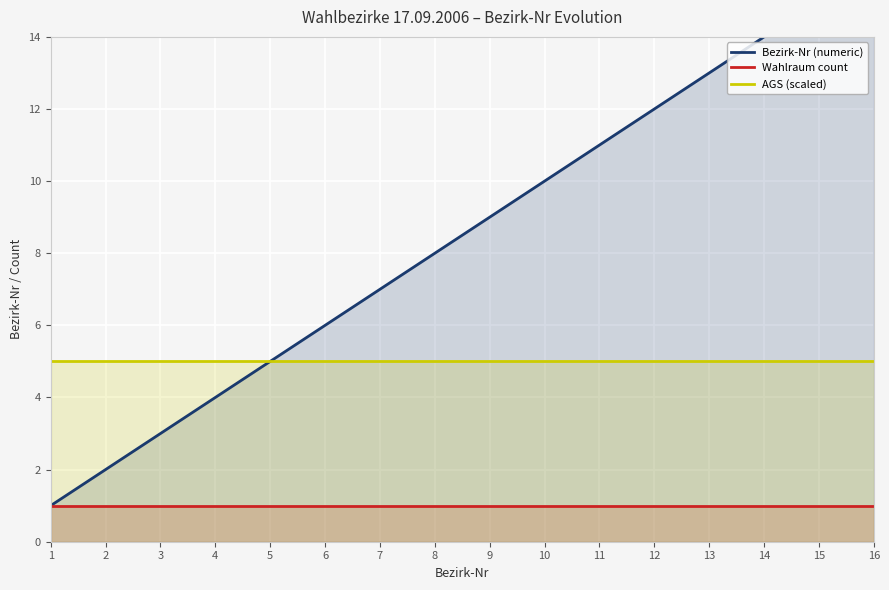

At how many categories does at least one series exceed 14?

2